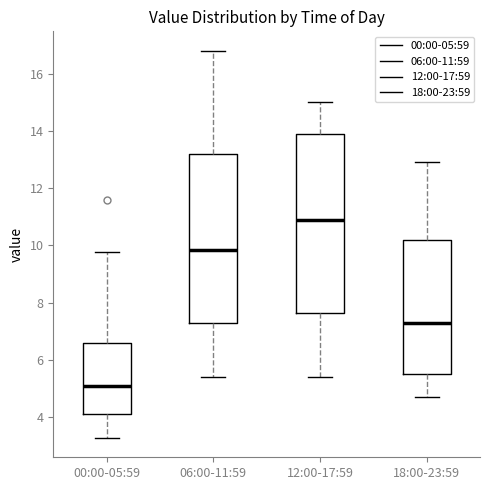

Where does the median line of the box for 00:00-05:59 sit on the y-axis? The values are not printed on the chart, so give them approximately, as read against the axis.

5.0